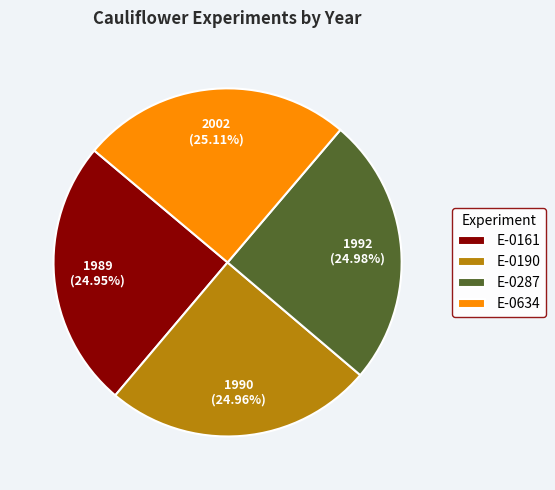

To the nearest percent, what is the average slice percentage?

25%